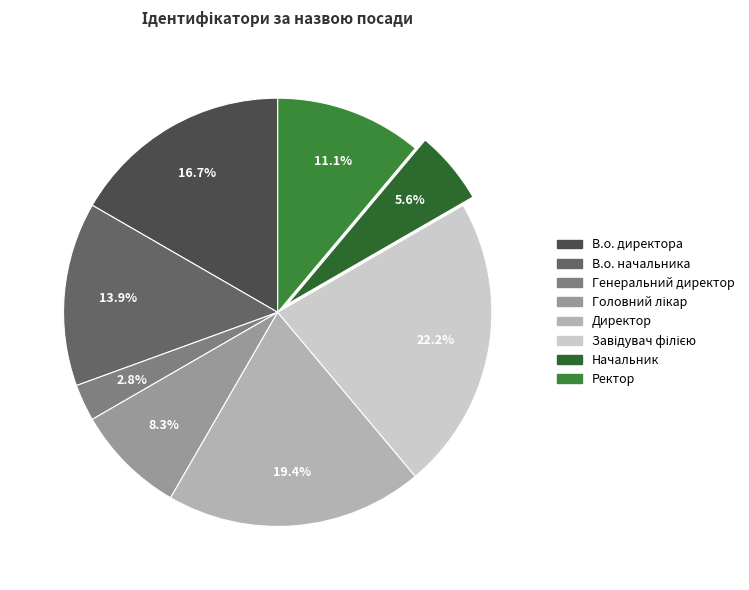

Does Завідувач філією account for over 50% of the chart?

No